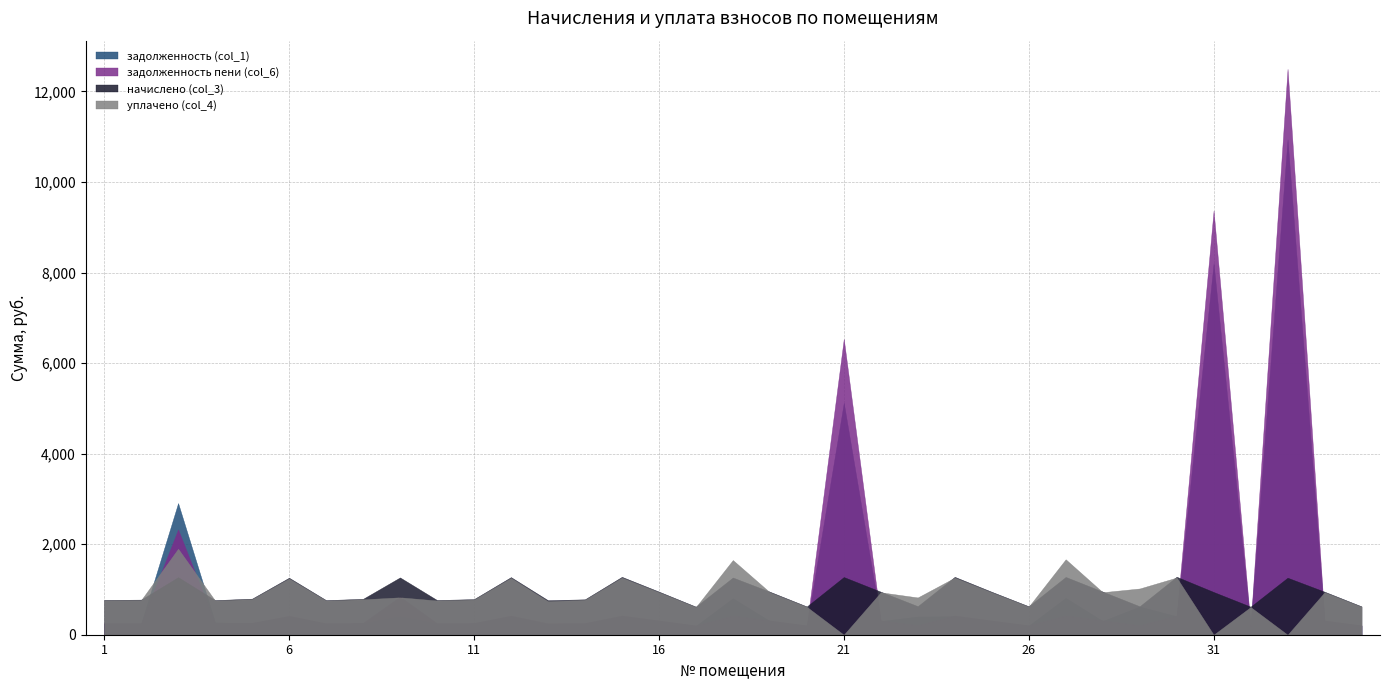

How many lines are shown in the chart?

4